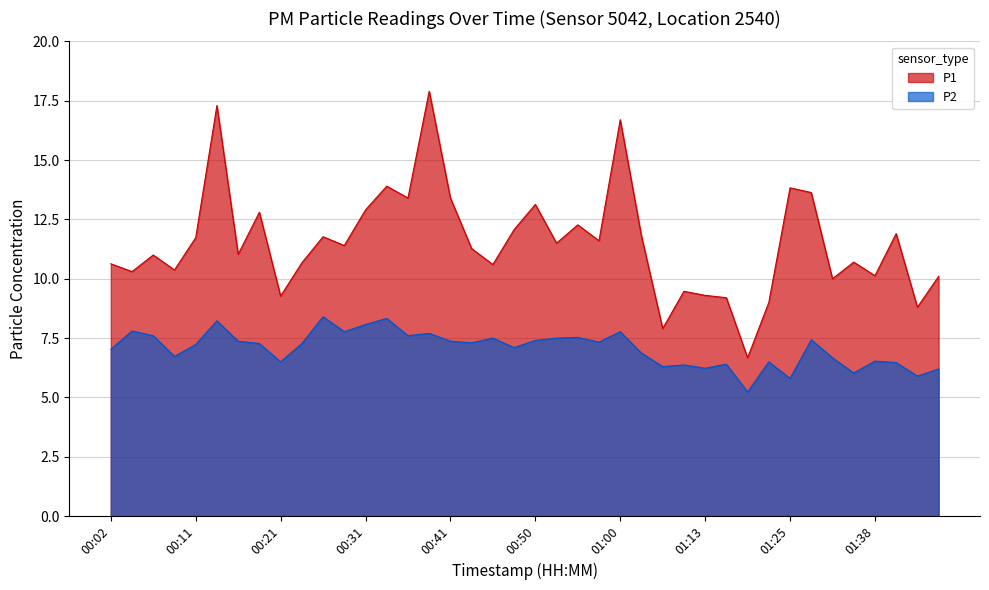

Which series has the widest spread of values?

P1